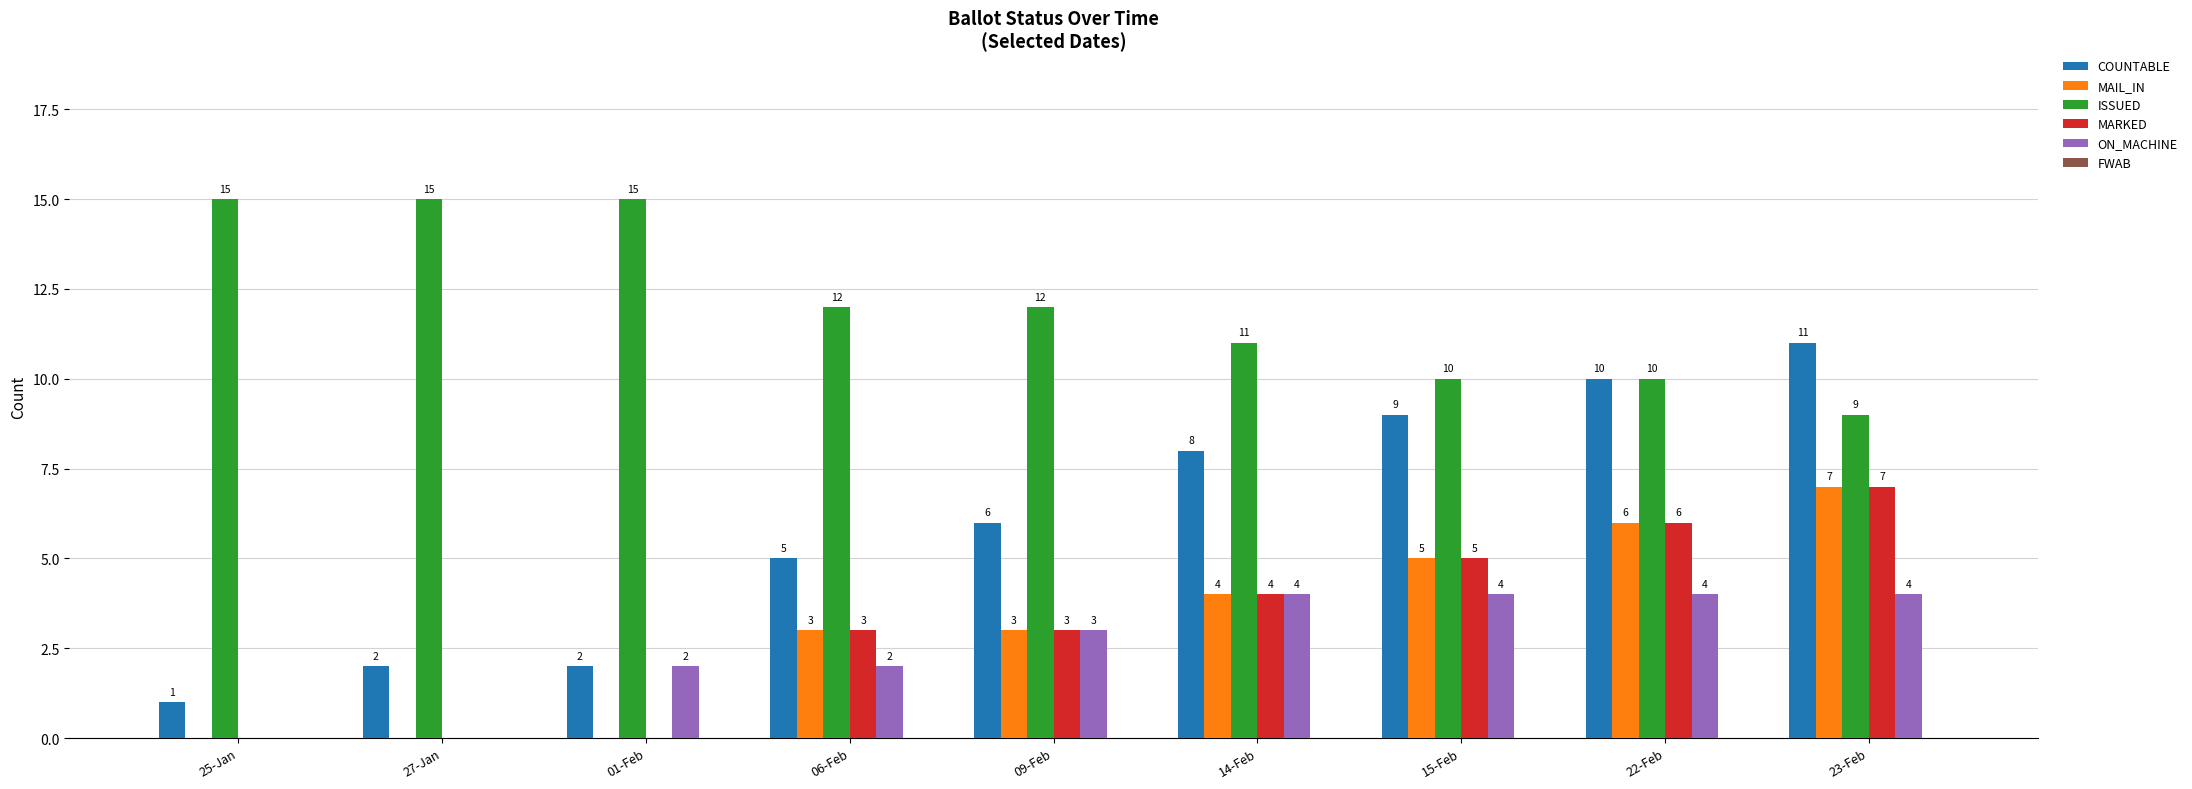

What is the total value across all series at 01-Feb?

19